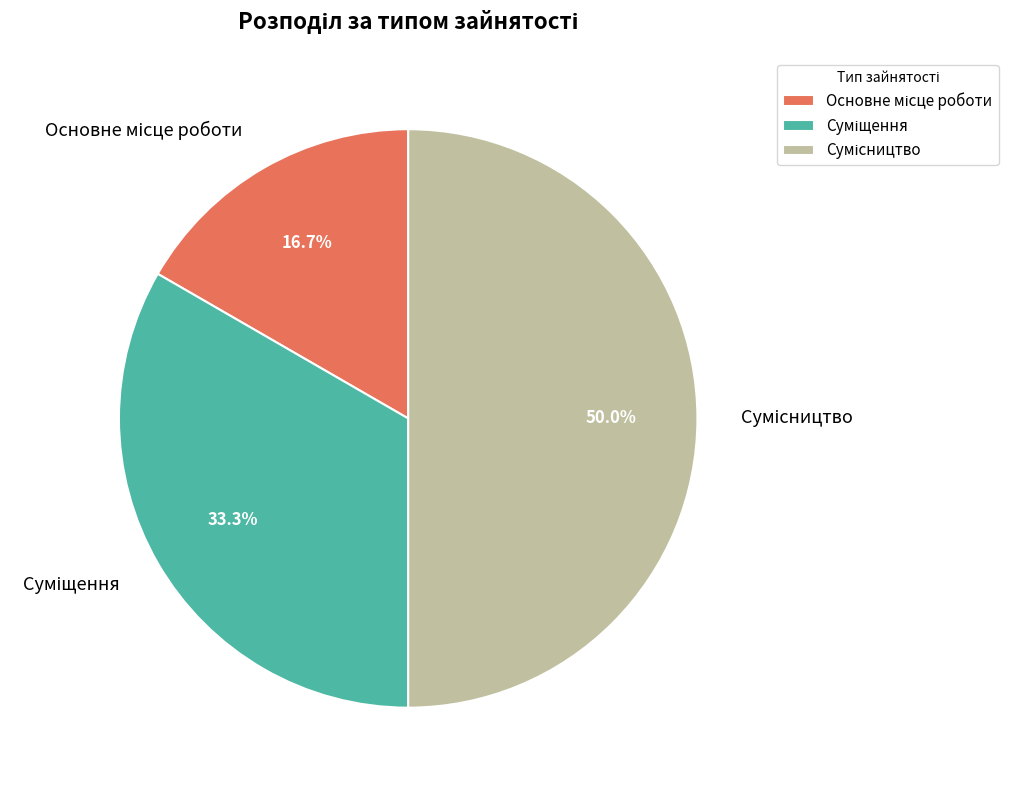

To the nearest percent, what is the difference between the largest and smallest slice percentages?

33%